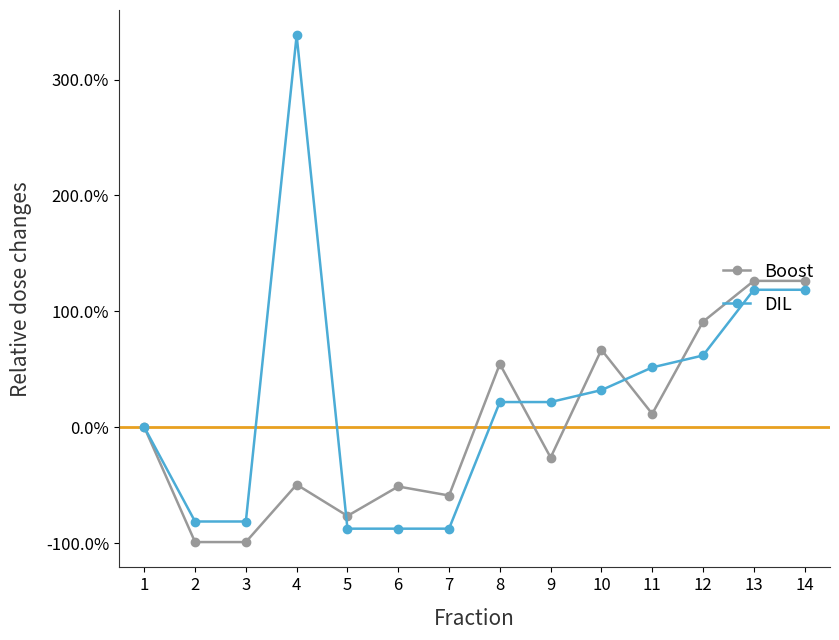

Which series has the largest range (max minus min)?

DIL